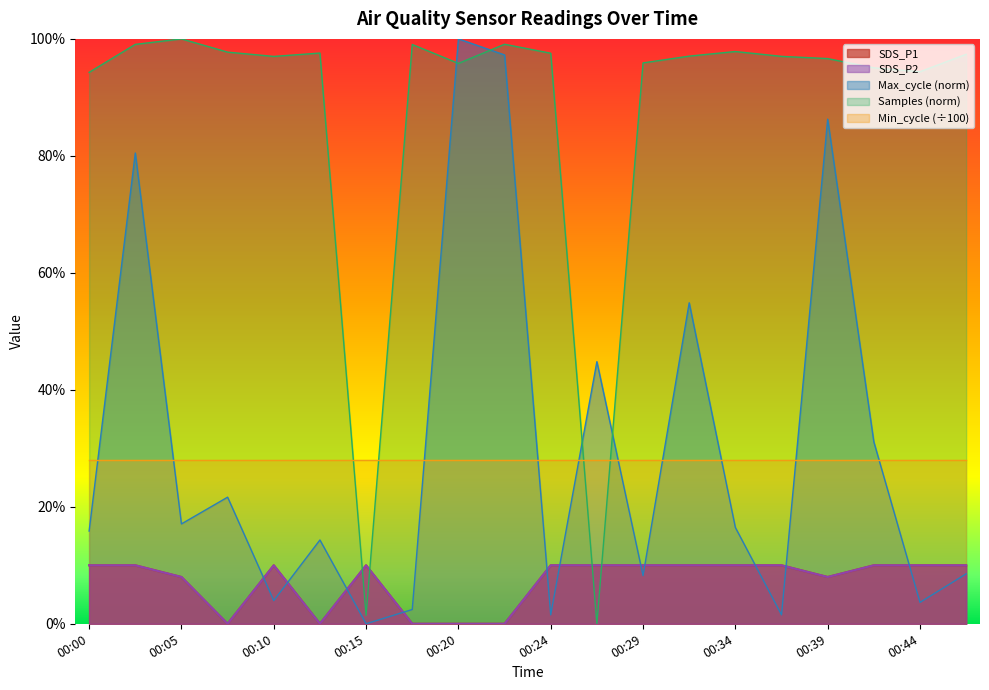

What is the average value of the SDS_P1 series?

0.1